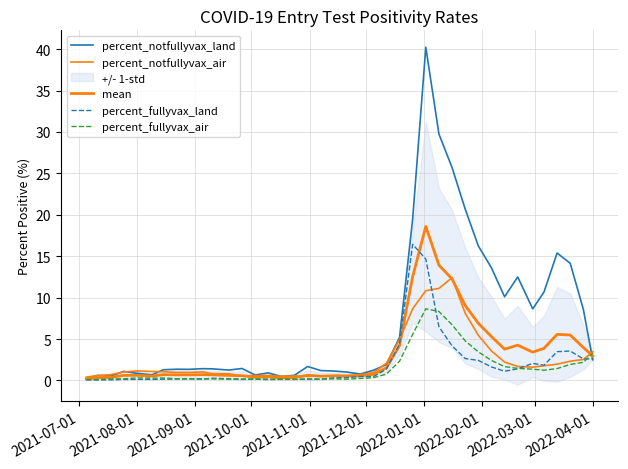

List the series in order of their peak value, highest first.

percent_notfullyvax_land, mean, percent_fullyvax_land, percent_notfullyvax_air, percent_fullyvax_air